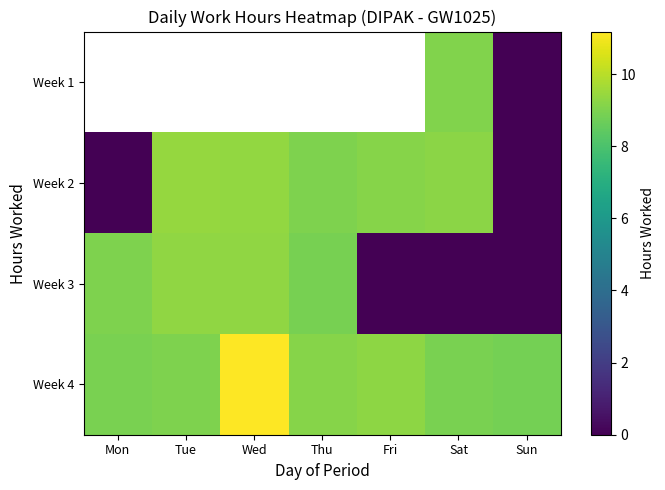

What value does the Week 4 series have at Fri?

9.3